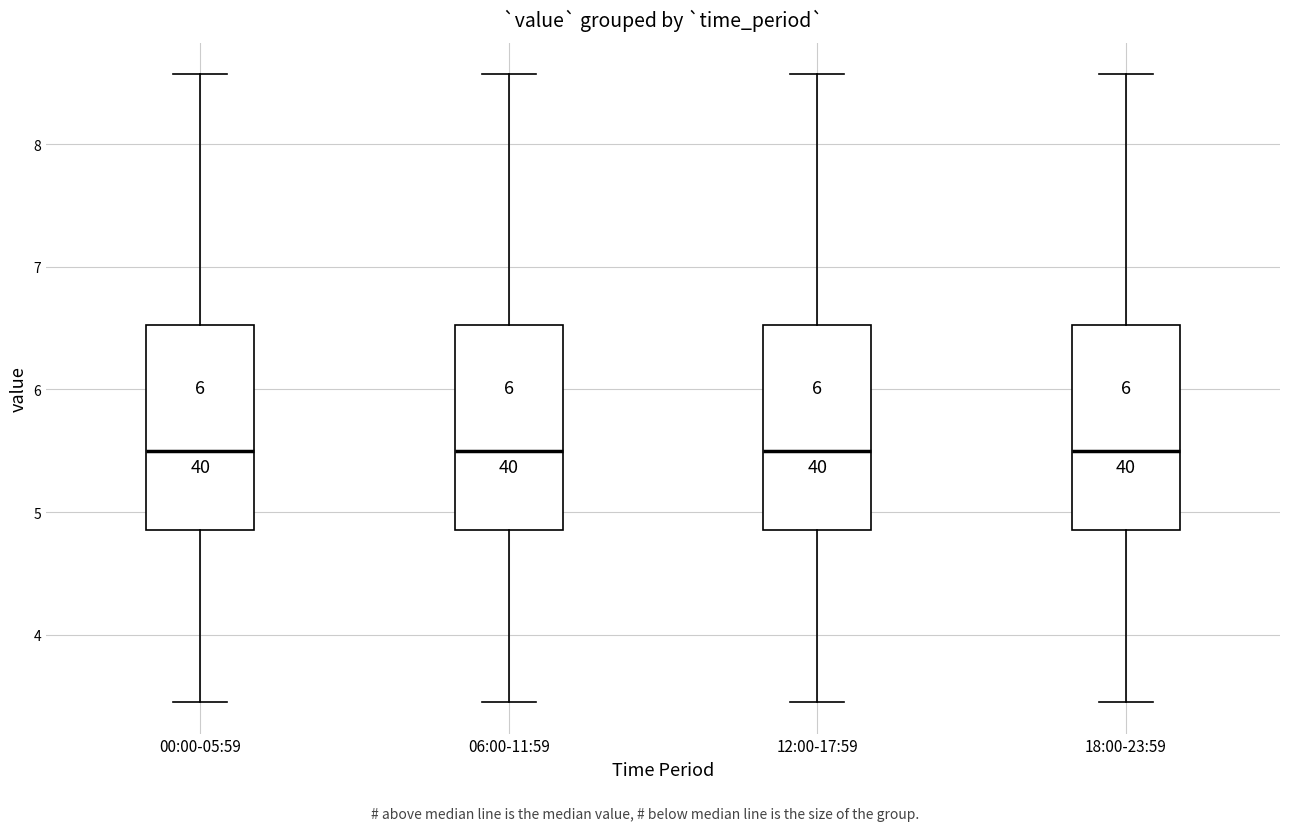

Where is the lower edge of the box for 00:00-05:59 on the y-axis? The values are not printed on the chart, so give them approximately, as read against the axis.

4.9